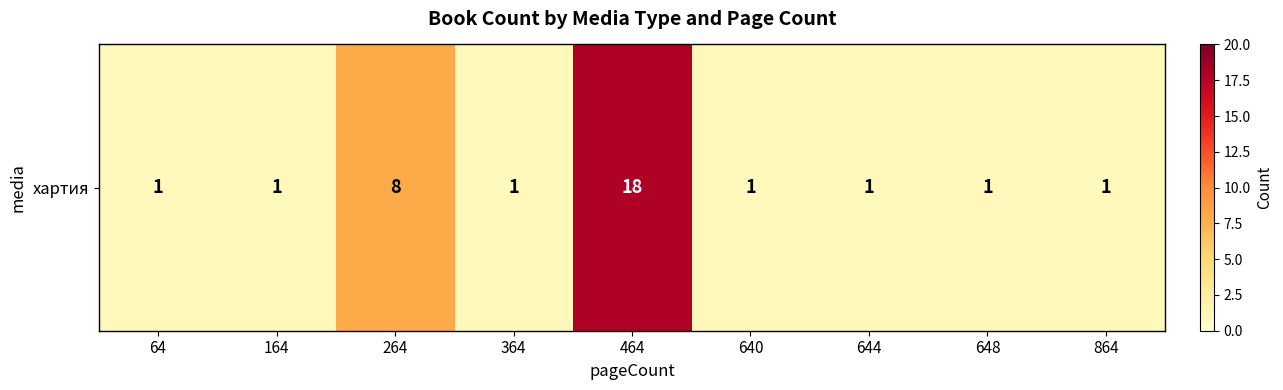

What is the difference between the second highest and second lowest values?

7